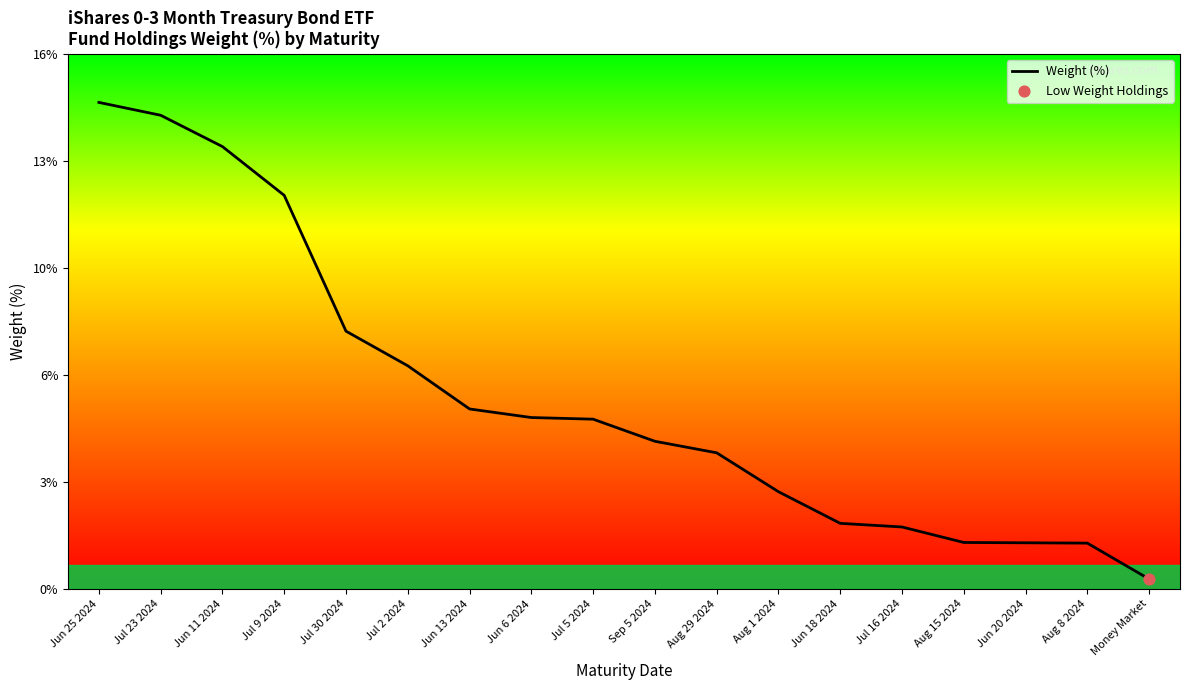

Approximately how many times larger is the value at Jul 23 2024 compared to Jun 20 2024?

10.3